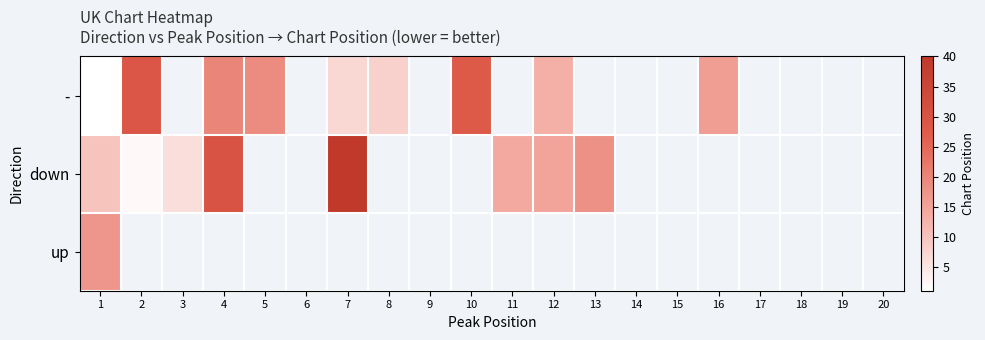

At 13, list the series in order from largest to smallest.

-, down, up